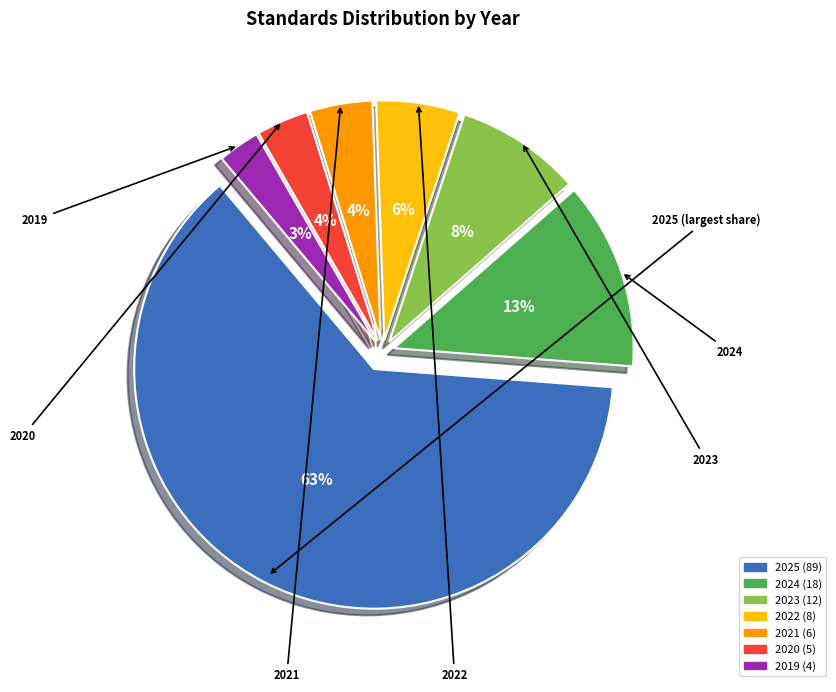

To the nearest percent, what is the combined percentage of 2019 and 2021?

7%